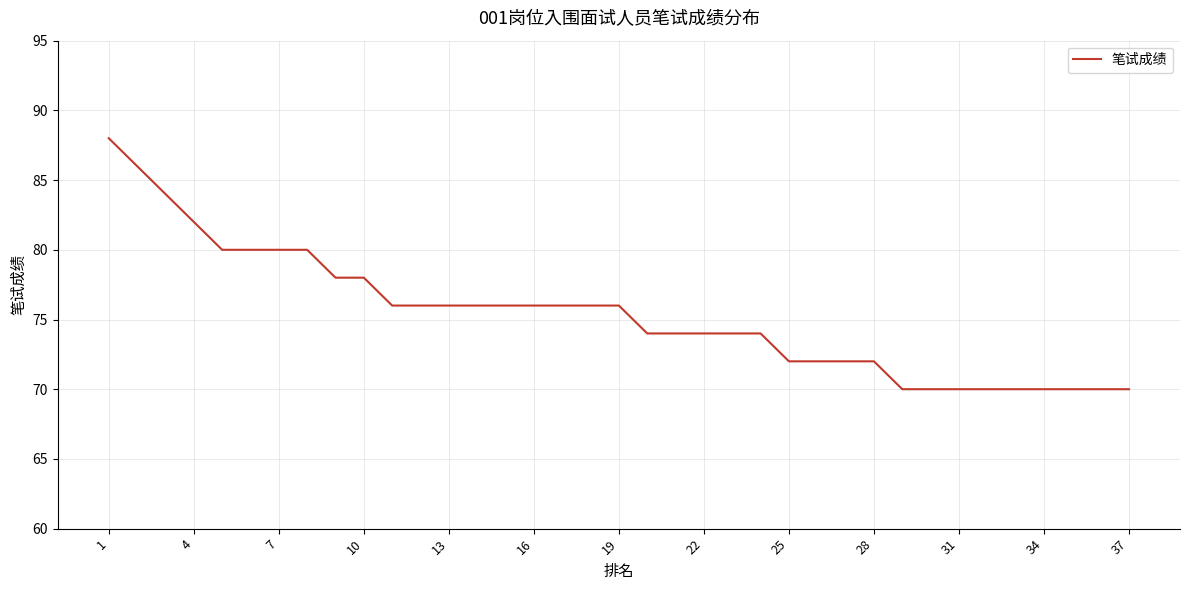

What is the difference between the maximum and minimum values?

18